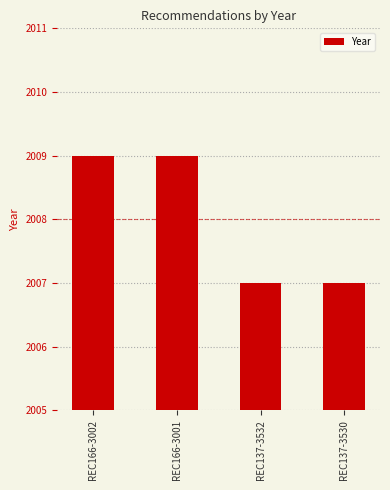

The chart shows a value of 3600 at REC166-3002. True or false?

False